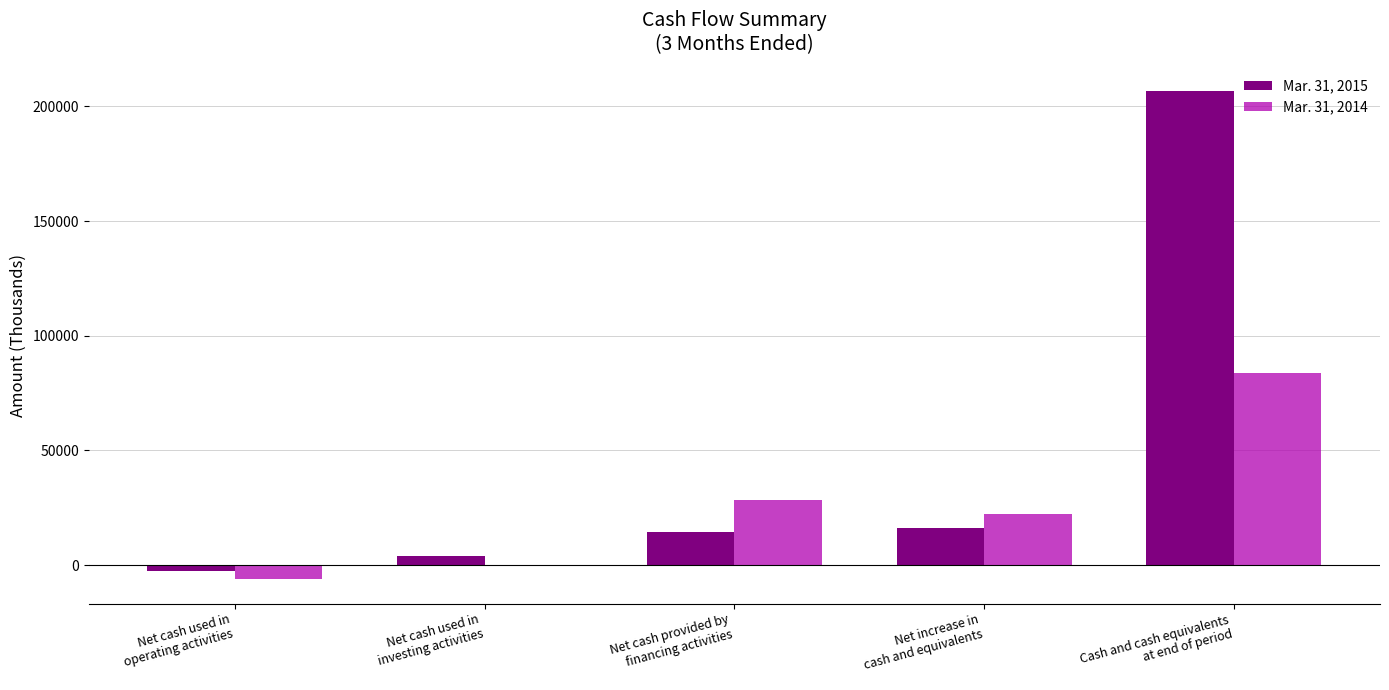

Which series has the largest total across all categories?

Mar. 31, 2015